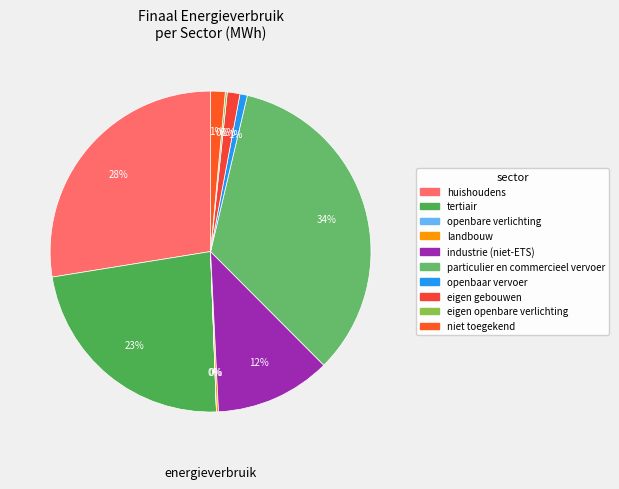

Which category has the smallest portion of the pie?

openbare verlichting